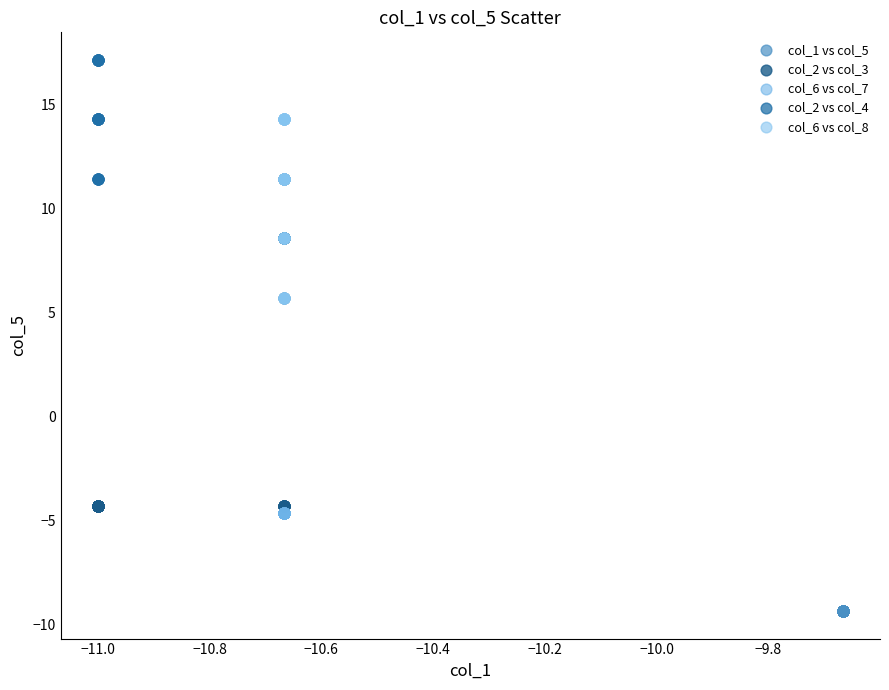

Which series reaches the maximum Y coordinate?

col_2 vs col_4